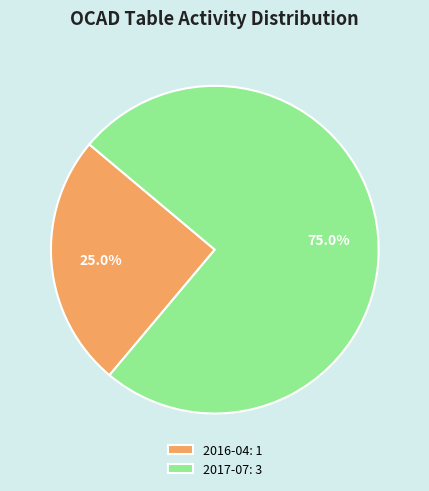

To the nearest percent, what is the difference between the largest and smallest slice percentages?

50%